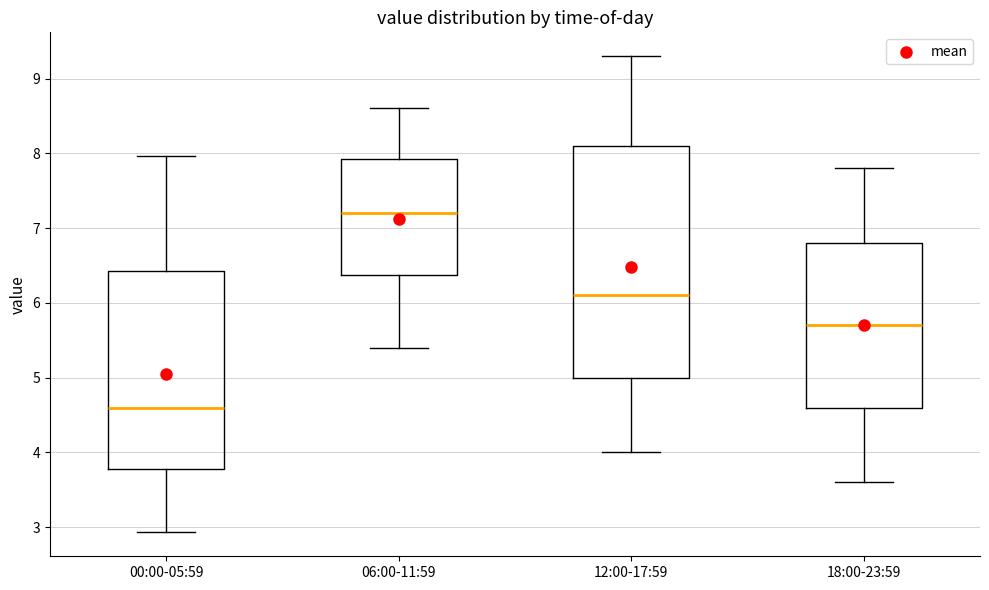

Reading left to right, transcribe this box plot: for each box, give where its median line is, the range the box spans, and where its two whiskers end, as read against the y-axis. The values are not printed on the chart, so give them approximately, as read against the axis.

00:00-05:59: median 4.6, box 3.8 to 6.4, whiskers 2.9 to 8.0
06:00-11:59: median 7.2, box 6.4 to 7.9, whiskers 5.4 to 8.6
12:00-17:59: median 6.1, box 5.0 to 8.1, whiskers 4.0 to 9.3
18:00-23:59: median 5.7, box 4.6 to 6.8, whiskers 3.6 to 7.8